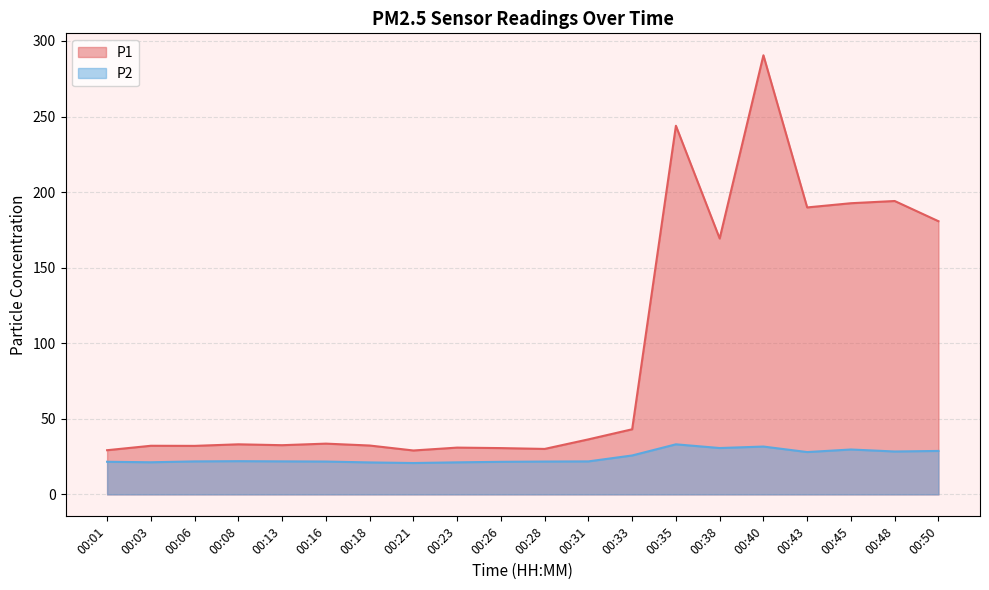

Reading left to right, transcribe all the data shown in this chart.

P1: 00:01=29.2	00:03=32.2	00:06=32.1	00:08=33.1	00:13=32.5	00:16=33.6	00:18=32.3	00:21=29.1	00:23=30.9	00:26=30.6	00:28=30.1	00:31=36.4	00:33=43.1	00:35=243.9	00:38=169.3	00:40=290.5	00:43=189.8	00:45=192.6	00:48=194.1	00:50=180.7
P2: 00:01=21.6	00:03=21.2	00:06=21.8	00:08=22.0	00:13=21.9	00:16=21.7	00:18=21.1	00:21=20.8	00:23=21.2	00:26=21.6	00:28=21.7	00:31=21.8	00:33=25.8	00:35=33.1	00:38=30.7	00:40=31.6	00:43=28.0	00:45=29.7	00:48=28.4	00:50=28.8